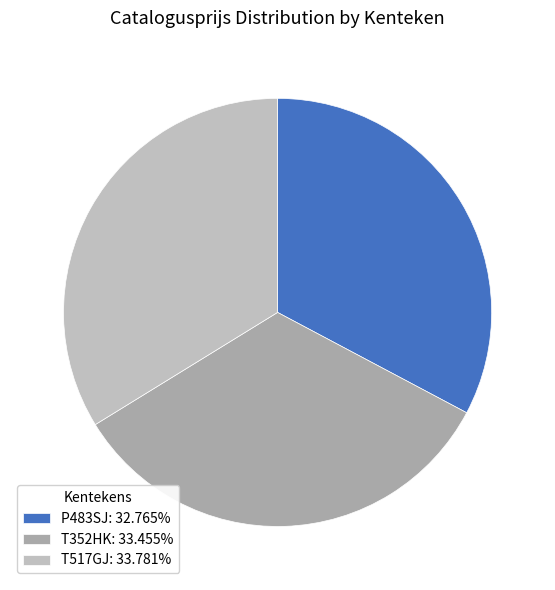

How many segments does this pie chart have?

3